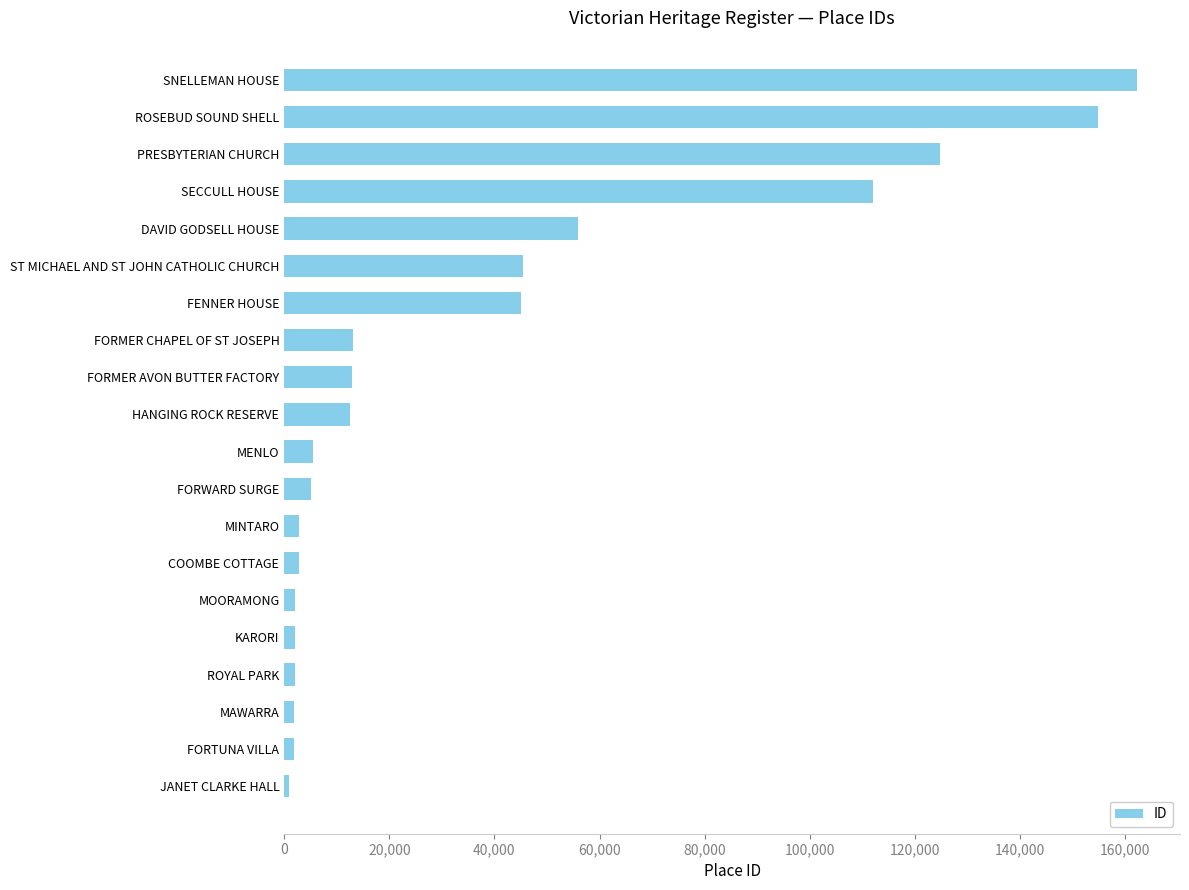

What is the maximum value shown in the chart?

162353